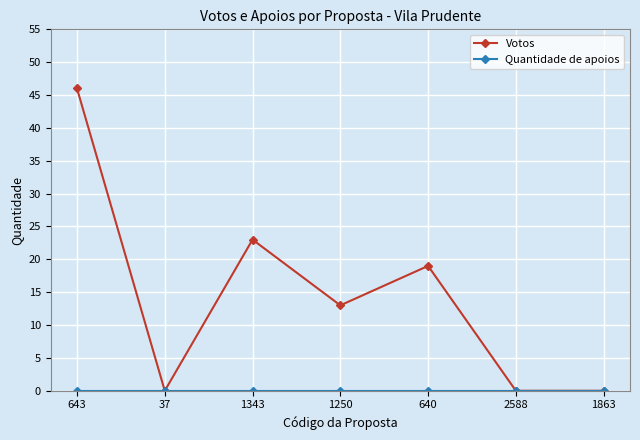

What is the spread (max minus min) of values at 1250?

13